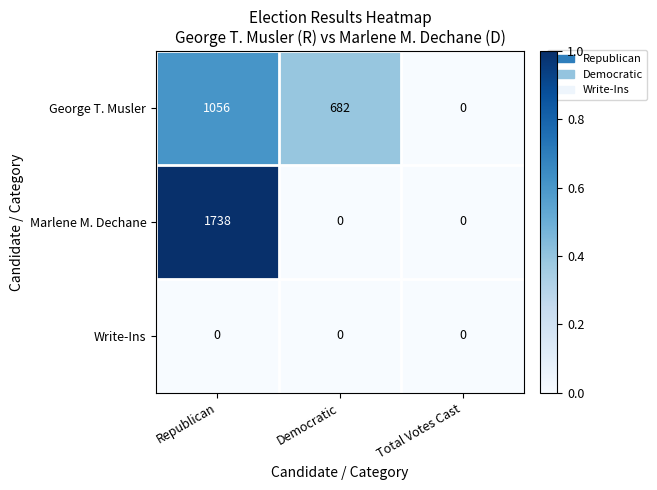

Reading left to right, transcribe all the data shown in this chart.

George T. Musler: 1056	682	0
Marlene M. Dechane: 1738	0	0
Write-Ins: 0	0	0